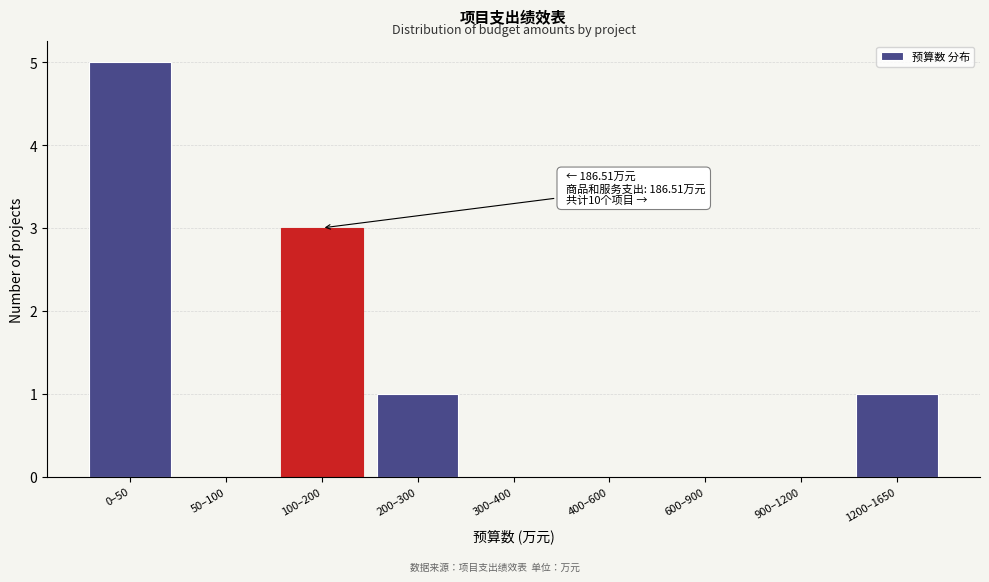

Reading left to right, extract all data points from this chart.

0–50=5	50–100=0	100–200=3	200–300=1	300–400=0	400–600=0	600–900=0	900–1200=0	1200–1650=1